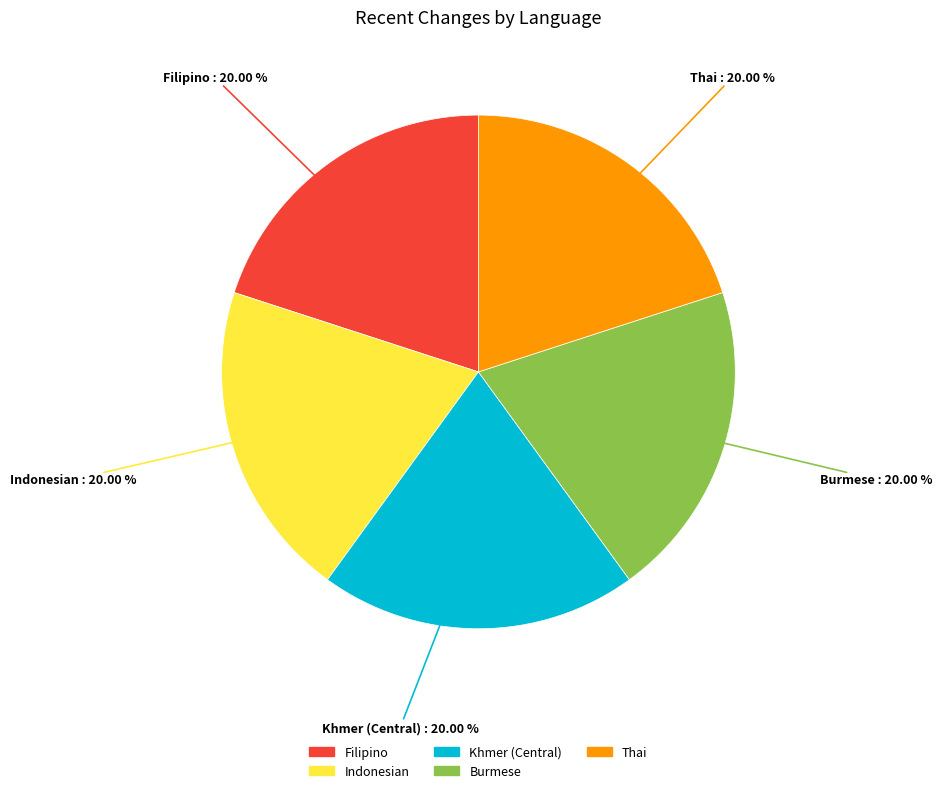

Is there any slice that represents more than half of the pie?

No